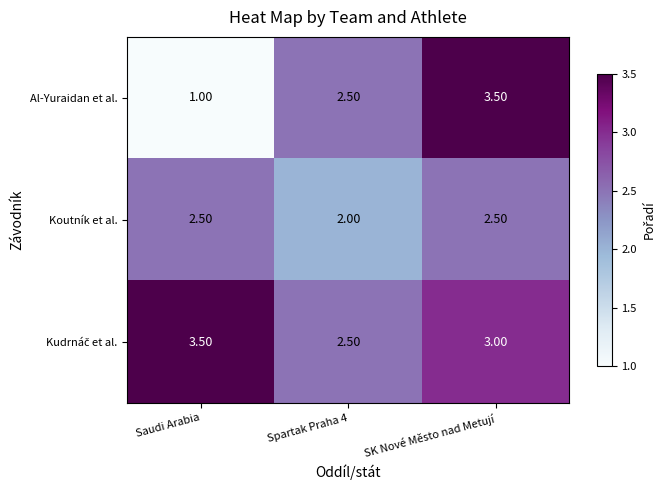

What is the difference between the highest and lowest values at Spartak Praha 4?

0.5